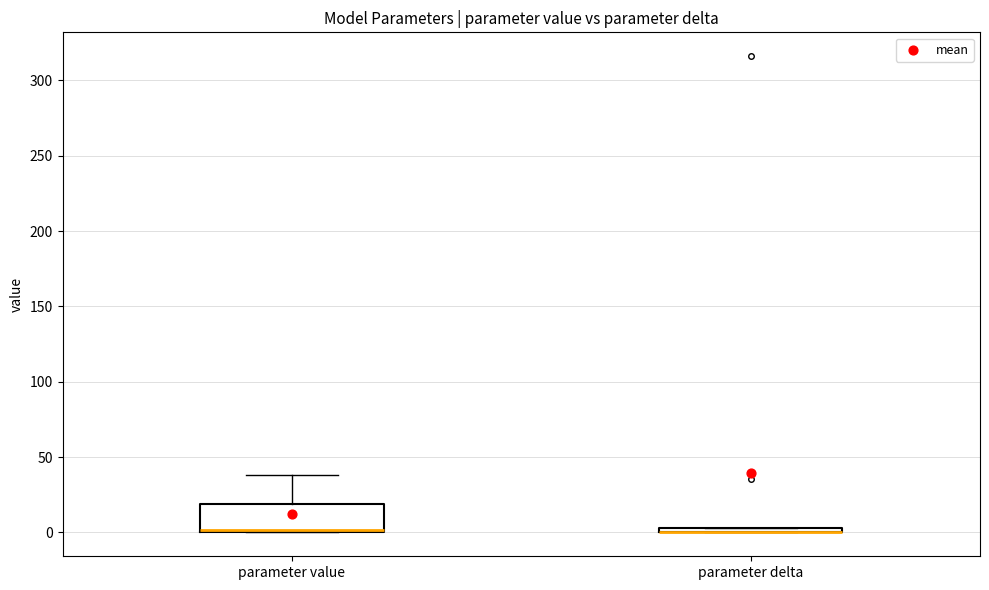

Comparing the boxes themselves (not the whiskers), which one is the tallest?

parameter value